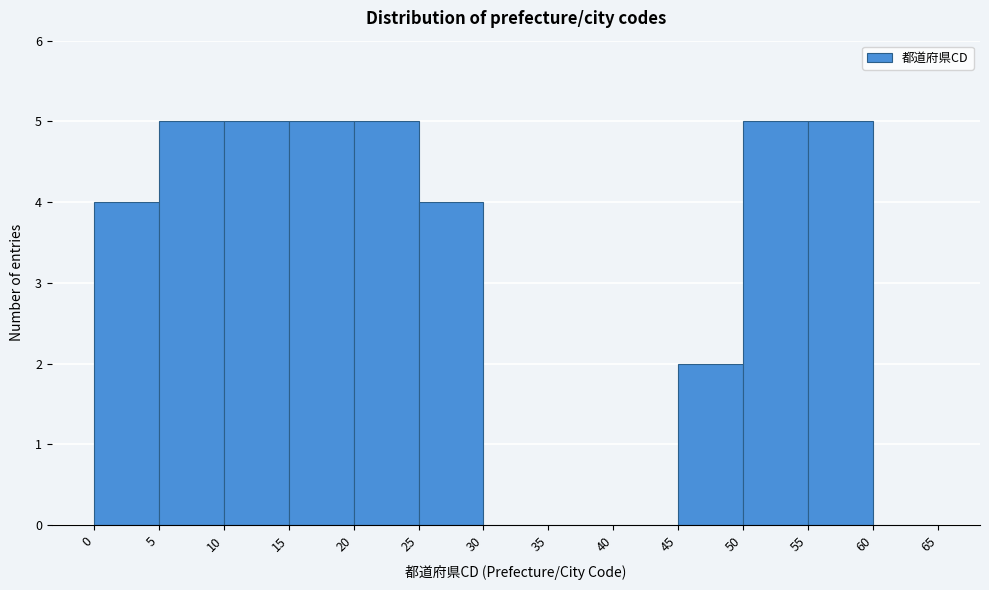

What is the height of the bar covering 15 to 20 on the x-axis? The values are not printed on the chart, so give them approximately, as read against the axis.

5